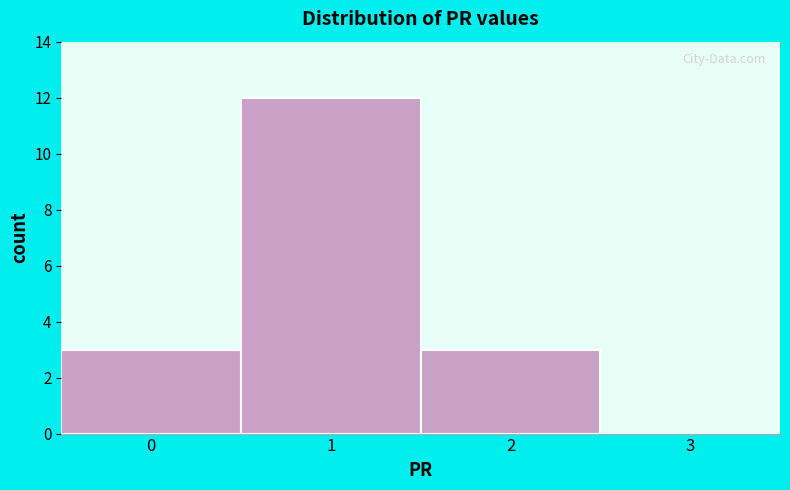

Reading left to right, extract all data points from this chart.

0=3	1=12	2=3	3=0